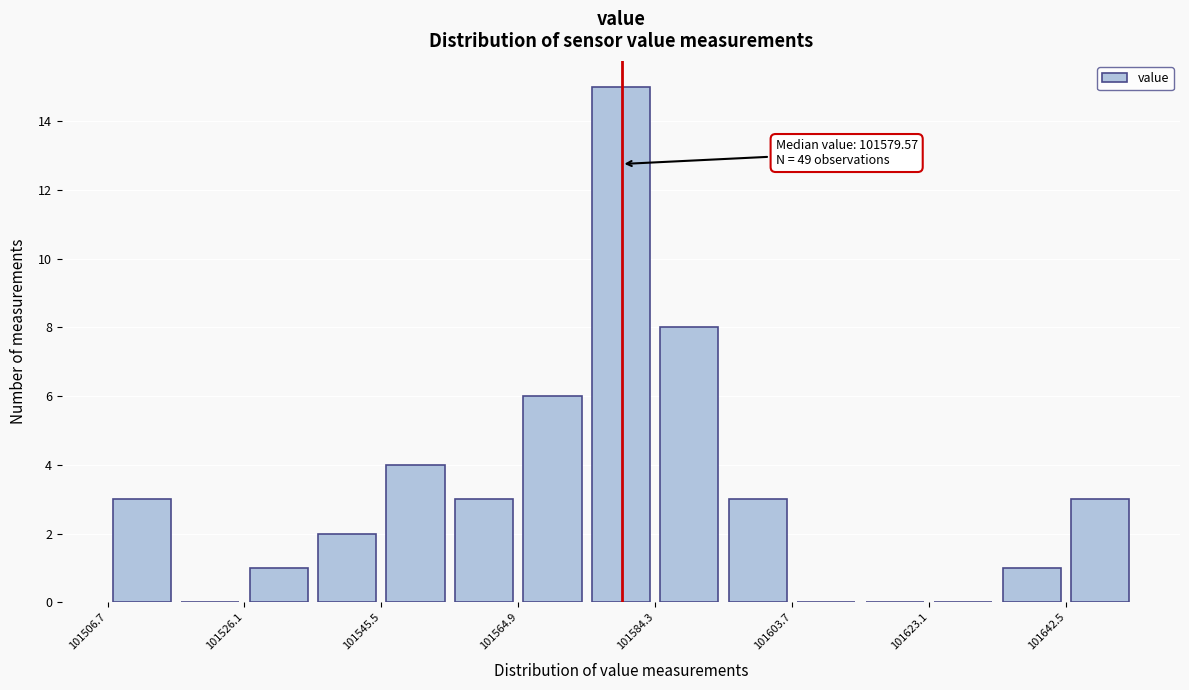

Over which range of the x-axis is the bar tallest?

101574 to 101584